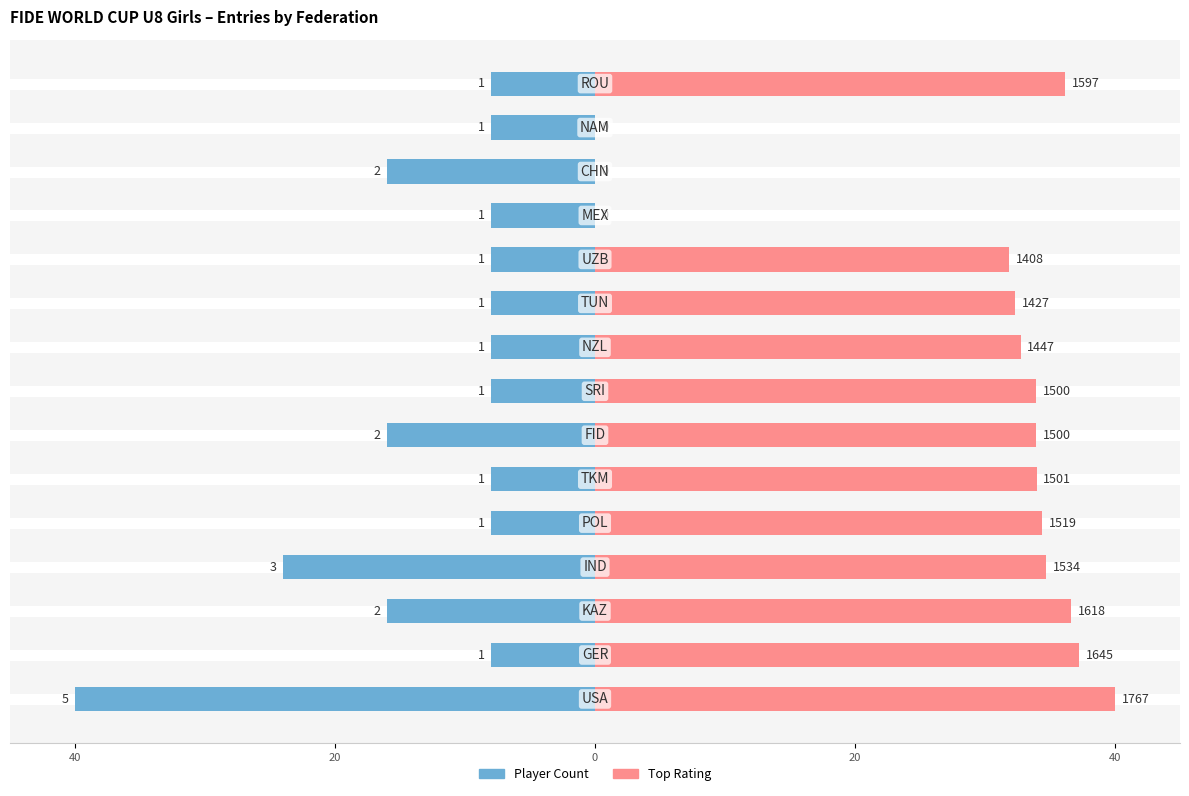

What is the value of the Player Count bar at the 2nd from the left?

-8.0